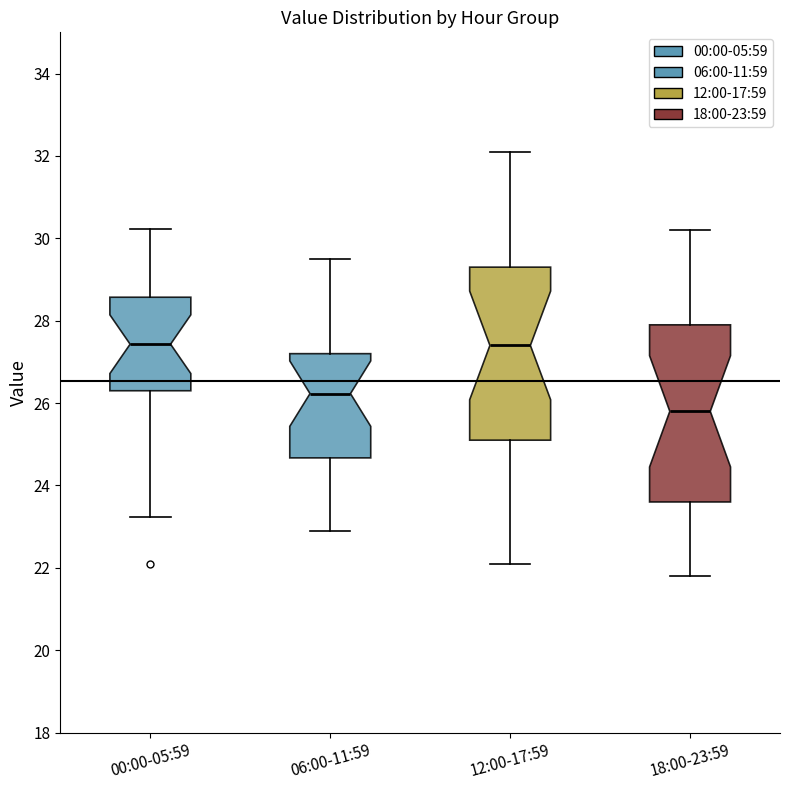

Reading left to right, read every box against the y-axis: the position of its median line, the range the box covers, and the ends of its whiskers. The values are not printed on the chart, so give them approximately, as read against the axis.

00:00-05:59: median 27.4, box 26.4 to 28.6, whiskers 23.2 to 30.2
06:00-11:59: median 26.2, box 24.6 to 27.2, whiskers 23.0 to 29.6
12:00-17:59: median 27.4, box 25.2 to 29.4, whiskers 22.2 to 32.2
18:00-23:59: median 25.8, box 23.6 to 28.0, whiskers 21.8 to 30.2